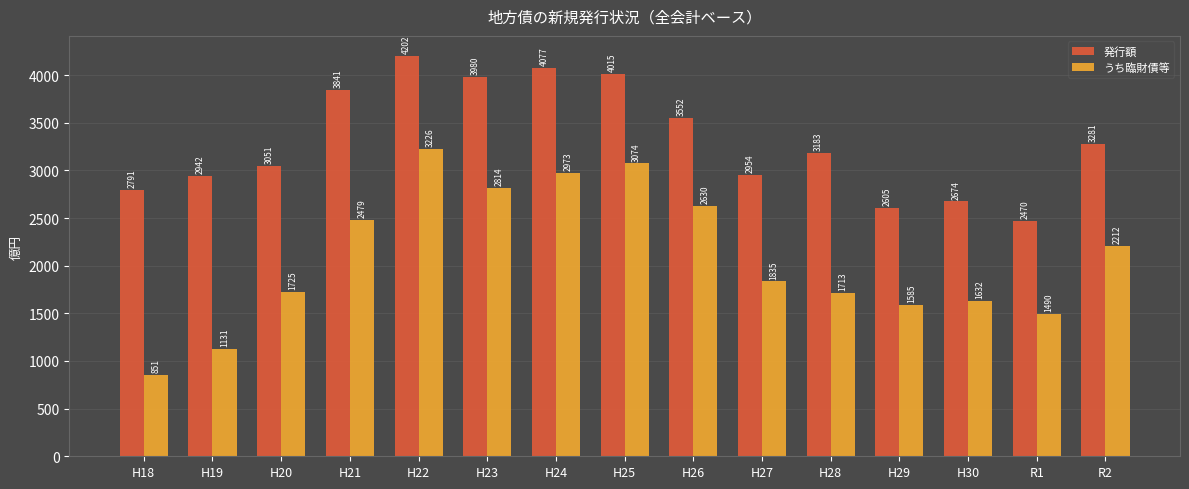

List the series in order of their overall mean, highest first.

発行額, うち臨財債等